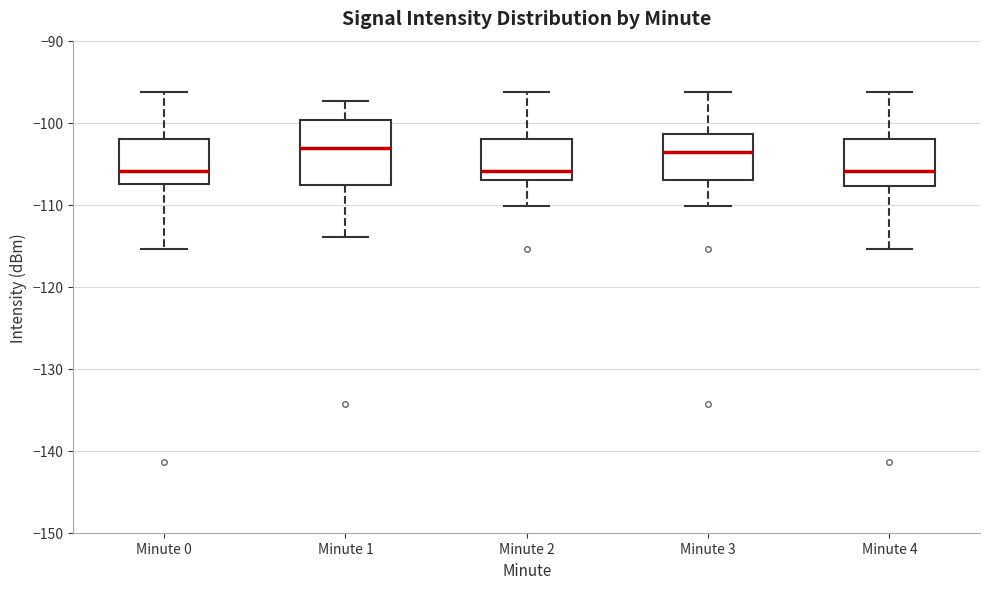

Reading left to right, read every box against the y-axis: the position of its median line, the range the box covers, and the ends of its whiskers. The values are not printed on the chart, so give them approximately, as read against the axis.

Minute 0: median -106, box -107 to -102, whiskers -115 to -96
Minute 1: median -103, box -108 to -100, whiskers -114 to -97
Minute 2: median -106, box -107 to -102, whiskers -110 to -96
Minute 3: median -104, box -107 to -101, whiskers -110 to -96
Minute 4: median -106, box -108 to -102, whiskers -115 to -96